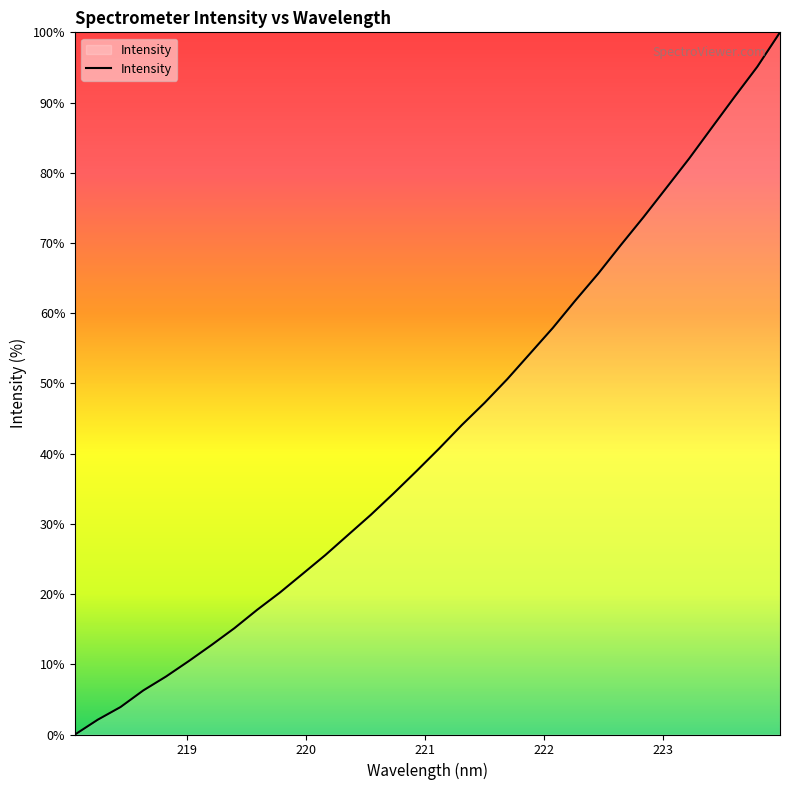

What is the difference between the maximum and minimum values?

100.0